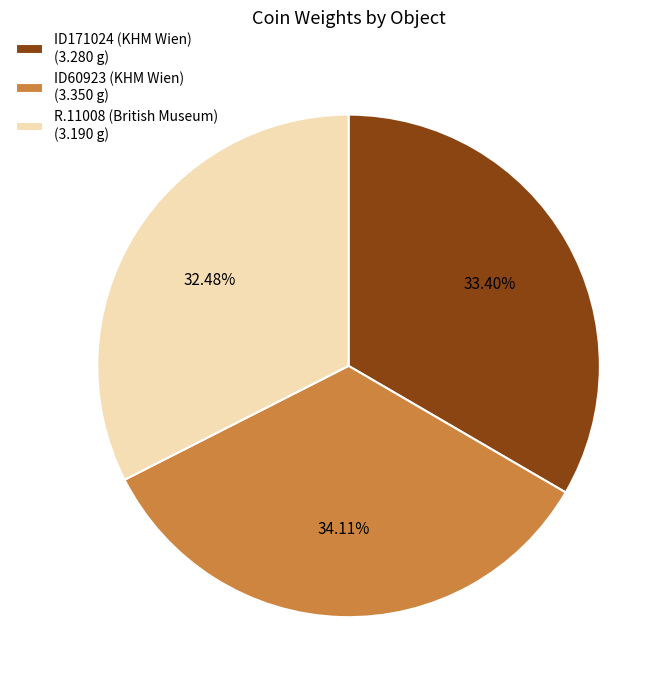

What is the total percentage of ID171024 (KHM Wien) and ID60923 (KHM Wien)?

67.5%